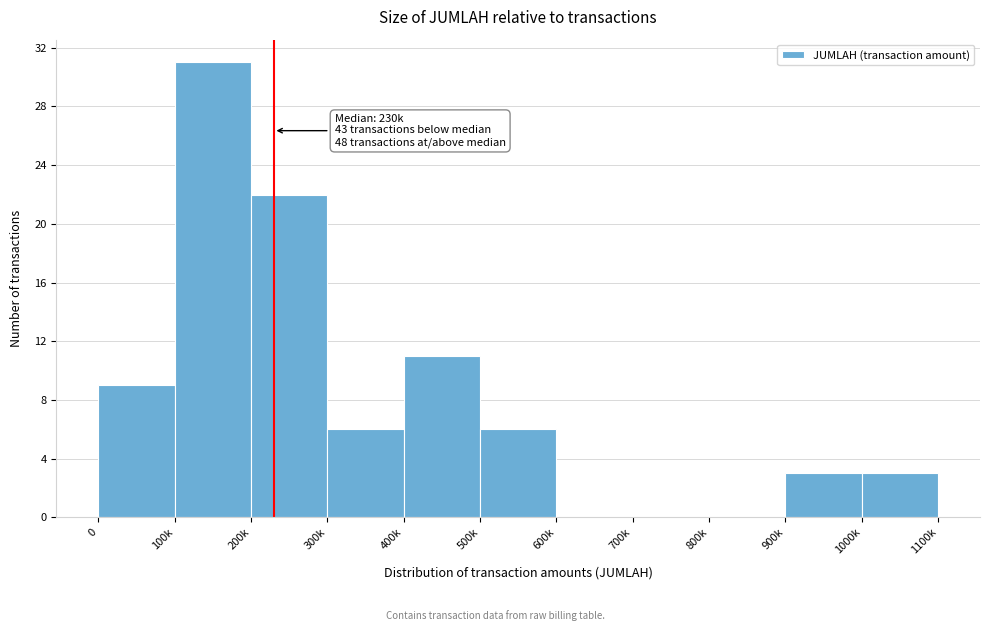

Reading left to right, transcribe all the data shown in this chart.

0=9	100k=31	200k=22	300k=6	400k=11	500k=6	600k=0	700k=0	800k=0	900k=3	1000k=3